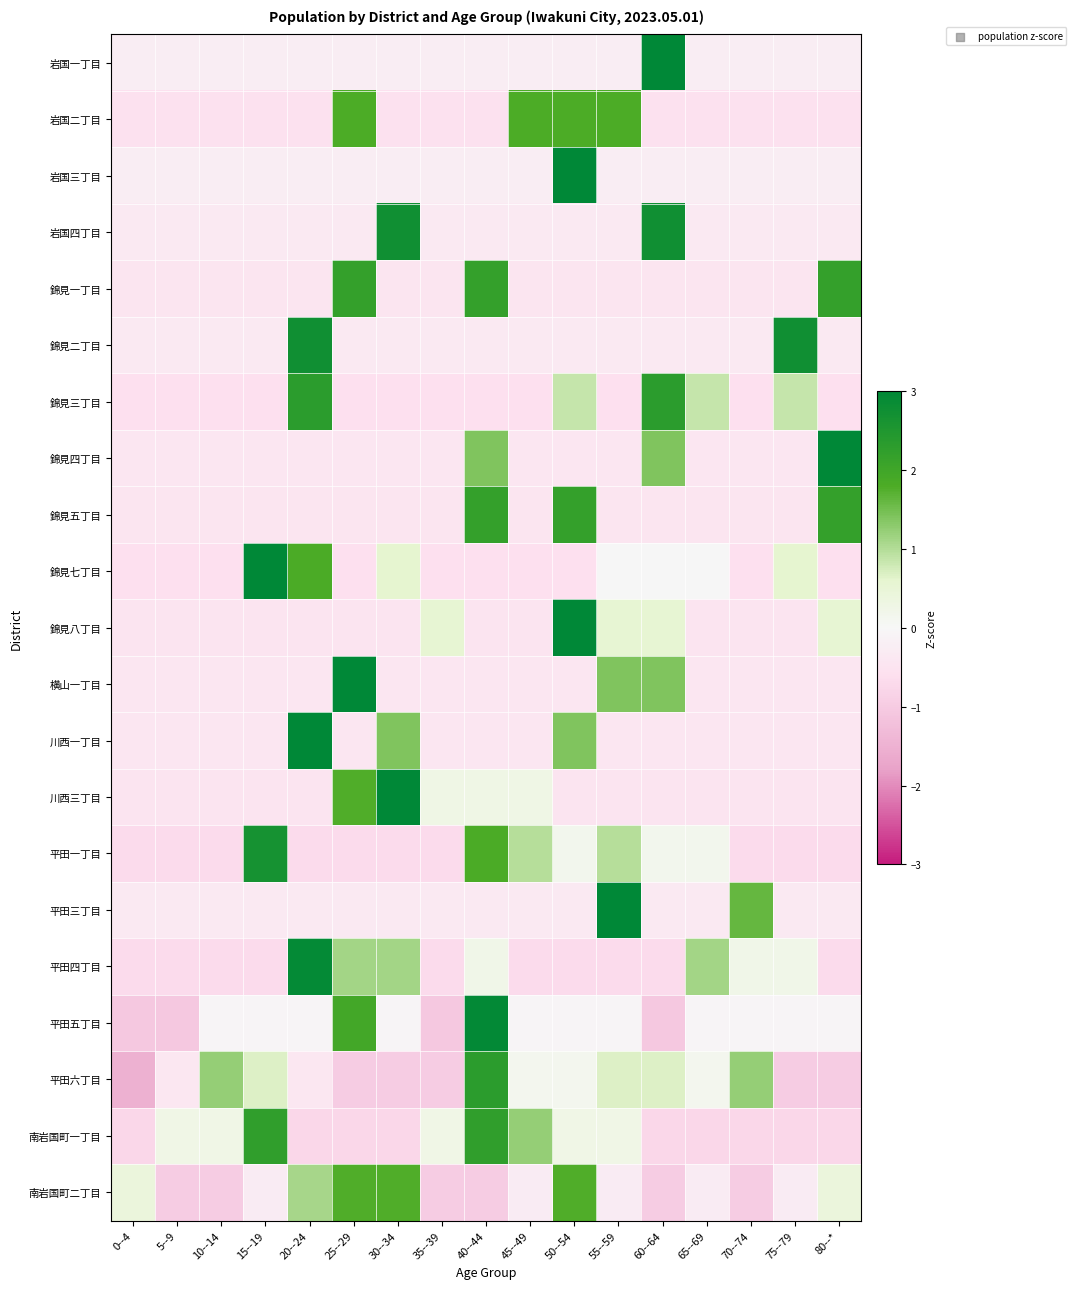

Rank the series at 45--49 from lowest to highest value.

平田四丁目, 錦見七丁目, 錦見三丁目, 錦見八丁目, 錦見一丁目, 錦見五丁目, 錦見四丁目, 横山一丁目, 川西一丁目, 岩国四丁目, 錦見二丁目, 平田三丁目, 南岩国町二丁目, 岩国一丁目, 岩国三丁目, 平田五丁目, 平田六丁目, 川西三丁目, 平田一丁目, 南岩国町一丁目, 岩国二丁目